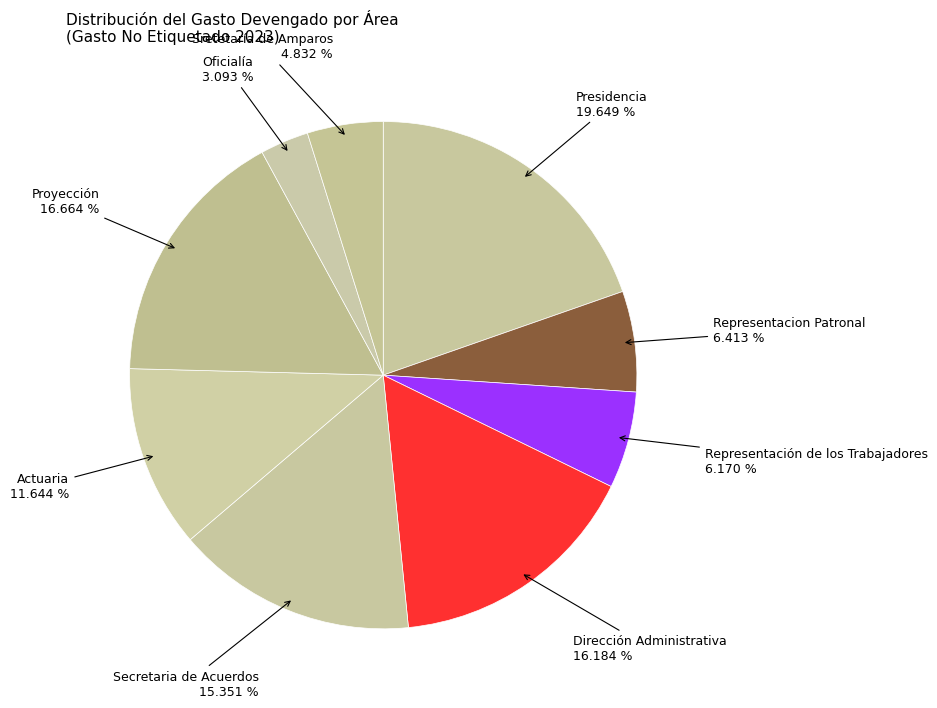

How many segments does this pie chart have?

9